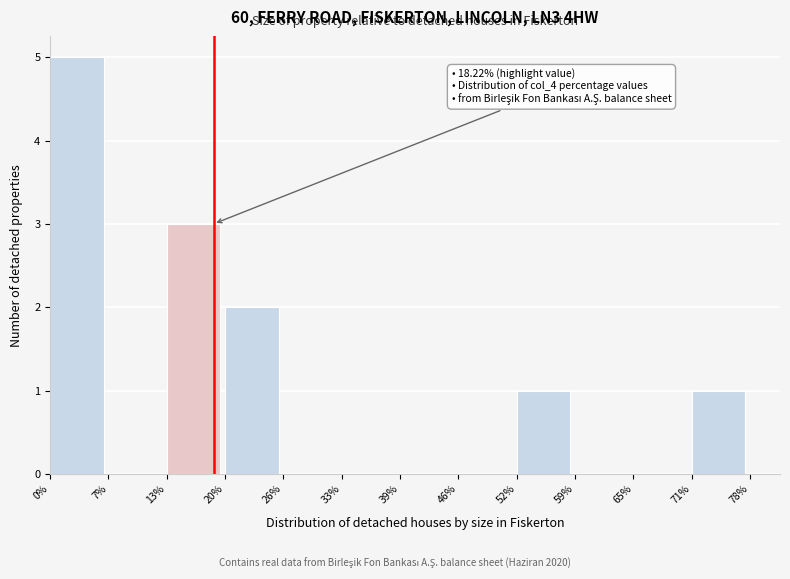

Over which range of the x-axis is the bar tallest?

0% to 7%